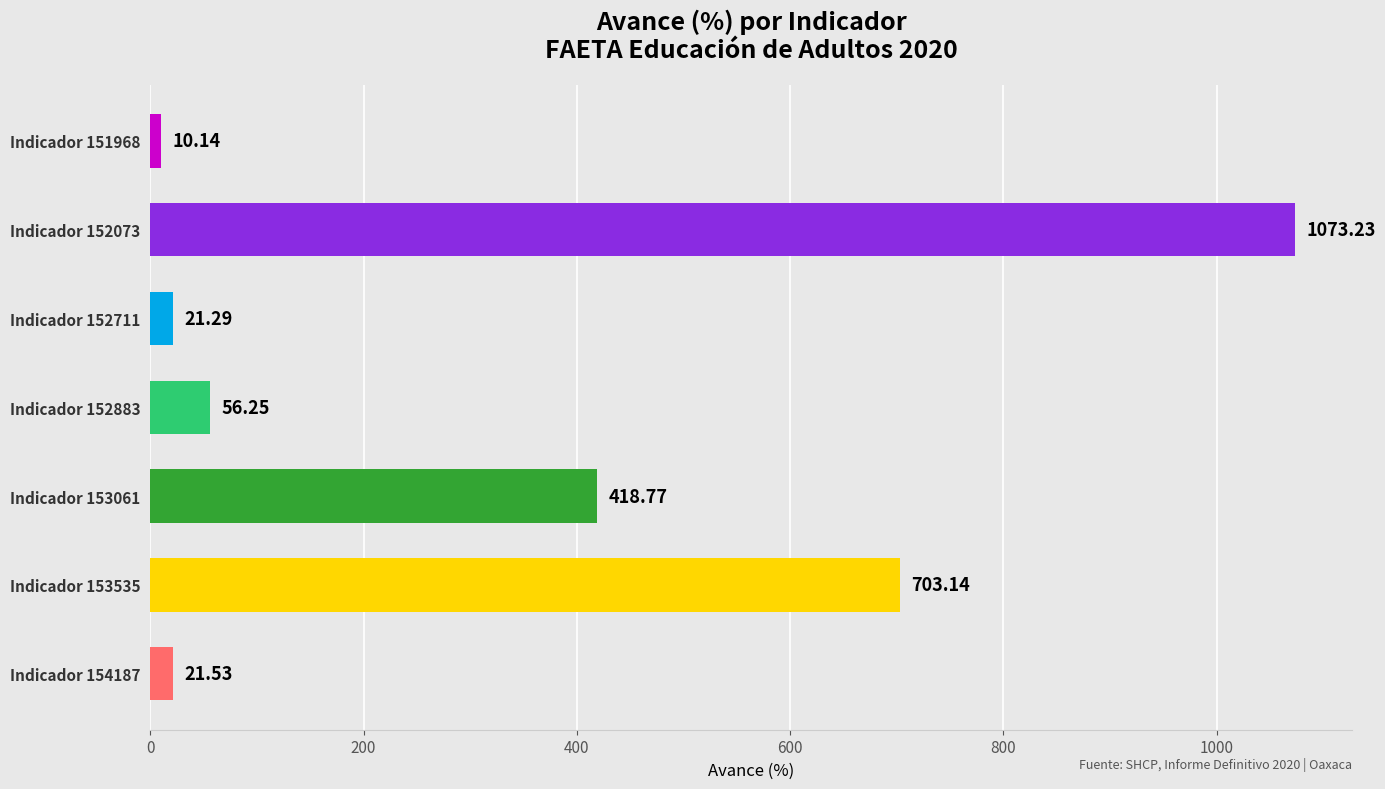

What is the ratio of the value at Indicador 153535 to the value at Indicador 152711?

33.0